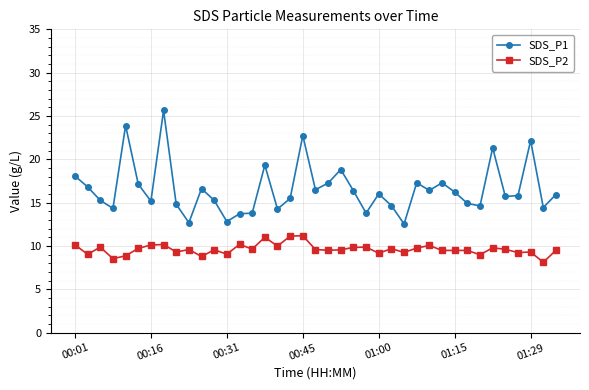

How many lines are shown in the chart?

2